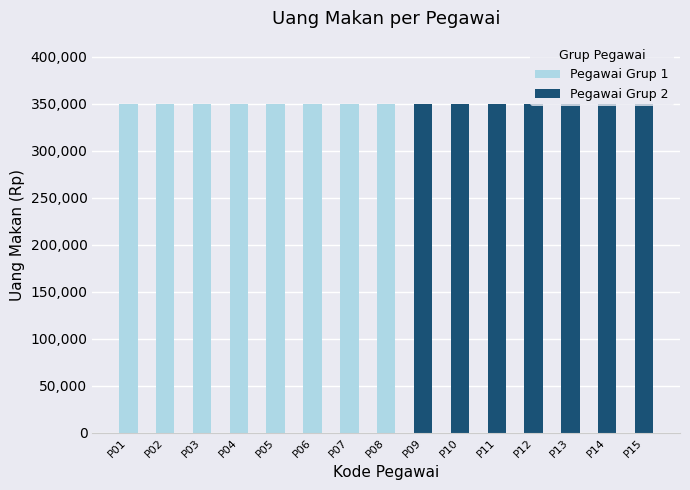

How many data points does each series have?

15